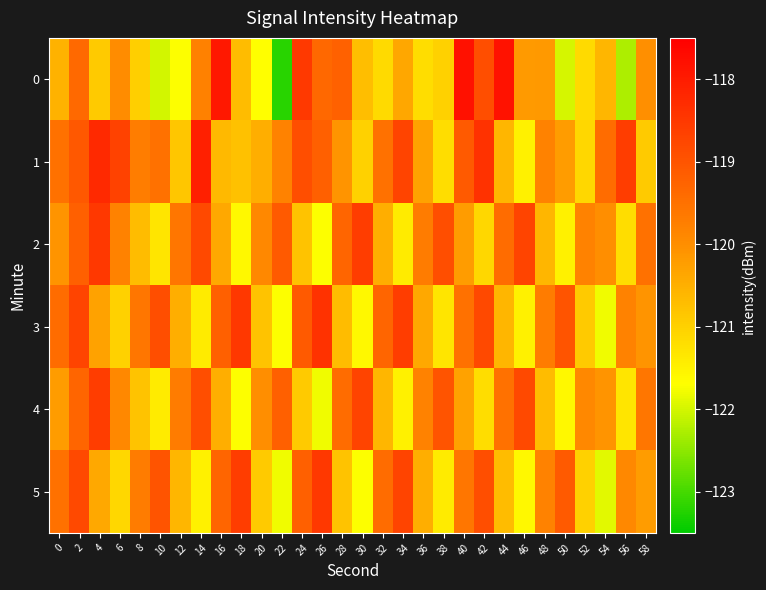

Which has a higher value, 58 or 14?

14